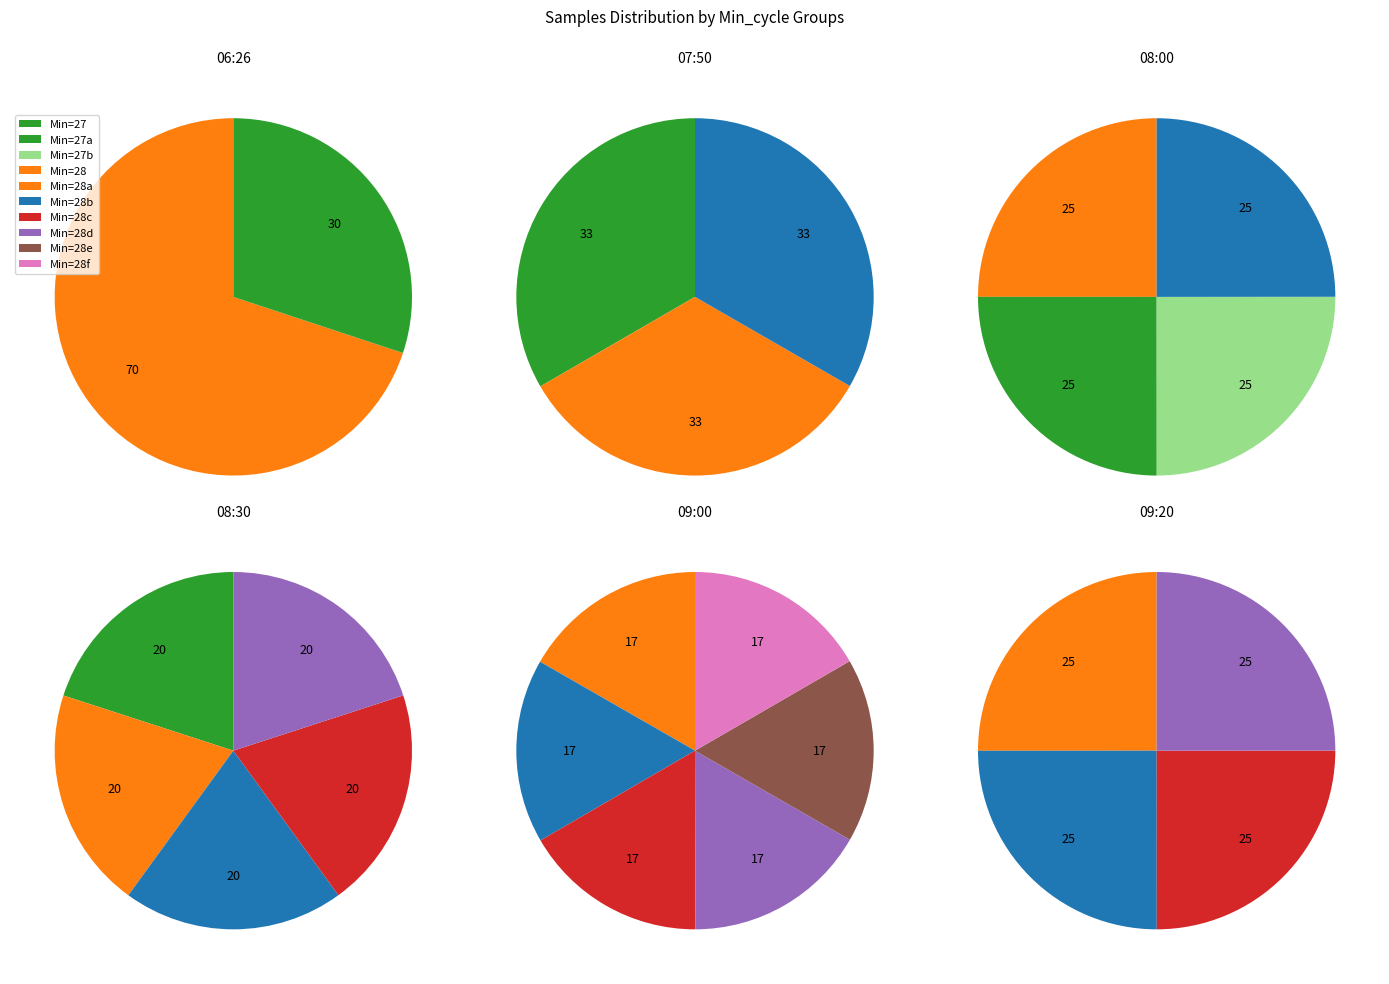

Combined, do 27 and 28 account for over 50%?

No